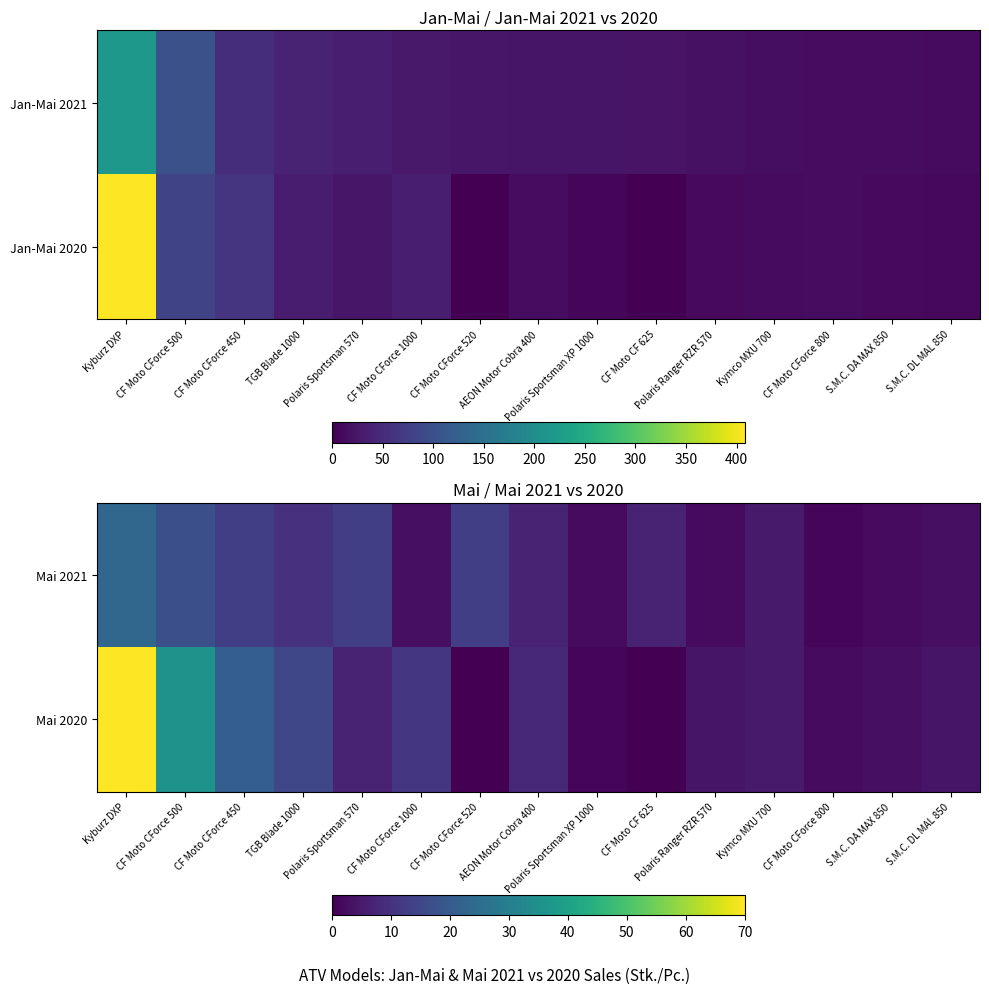

At how many categories does at least one series exceed 50?

1